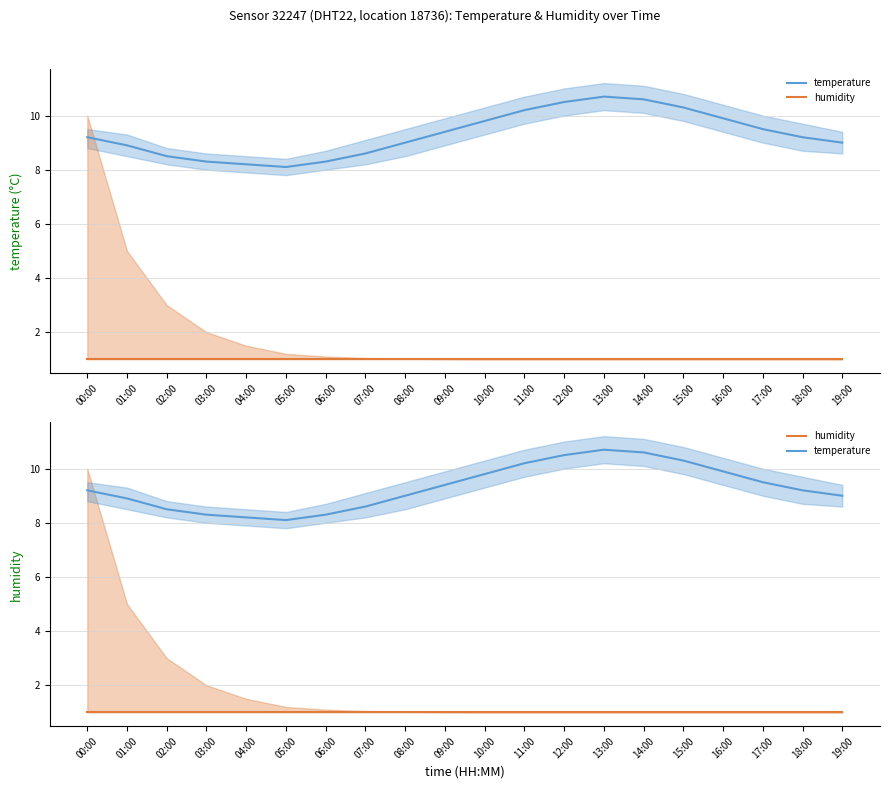

The value of humidity at 04:00 is 0.5. True or false?

False